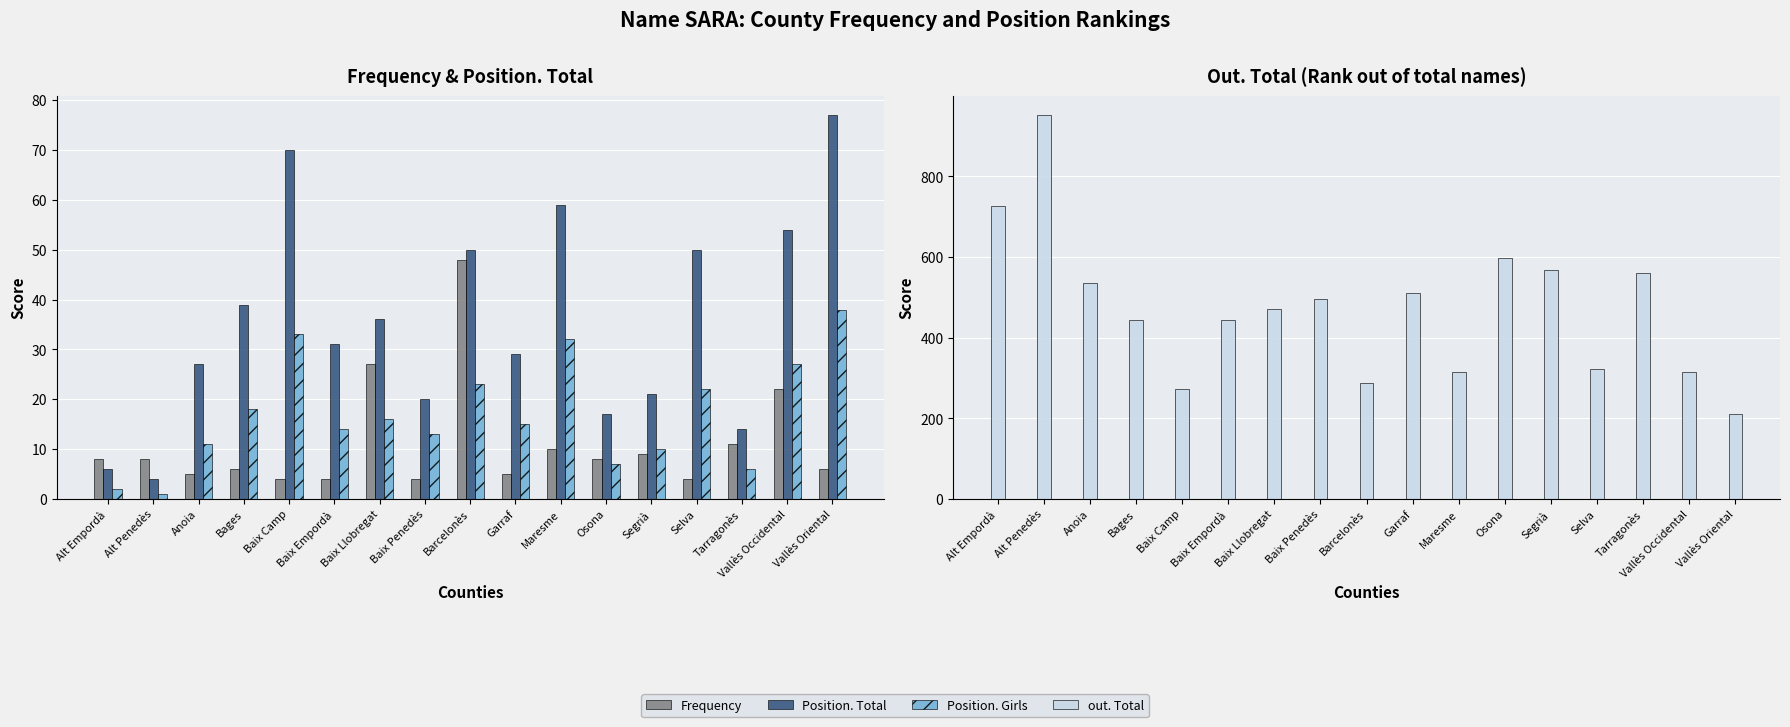

What is the difference between the Position. Girls values at Baix Penedès and Alt Penedès?

12